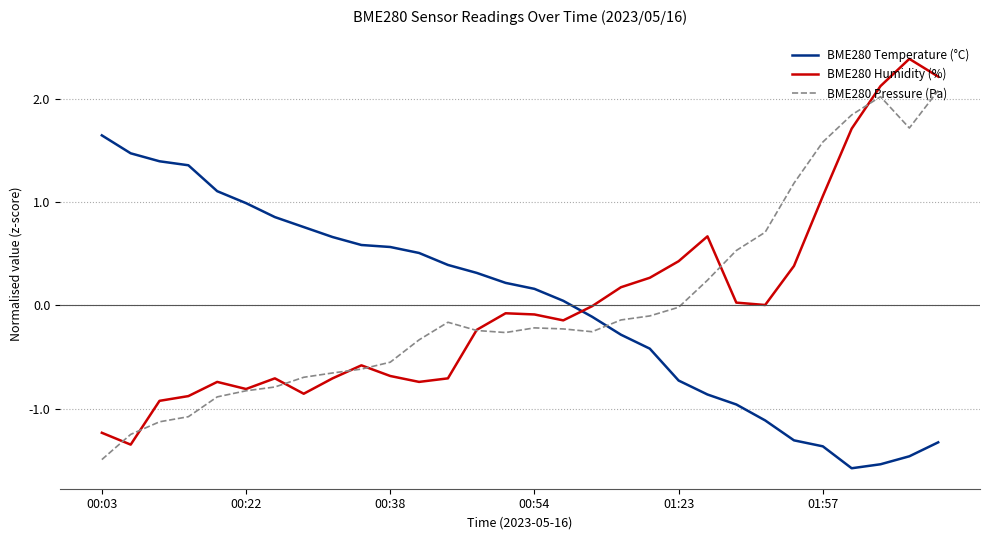

True or false: BME280 Temperature (°C) and BME280 Humidity (%) cross at least once.

True